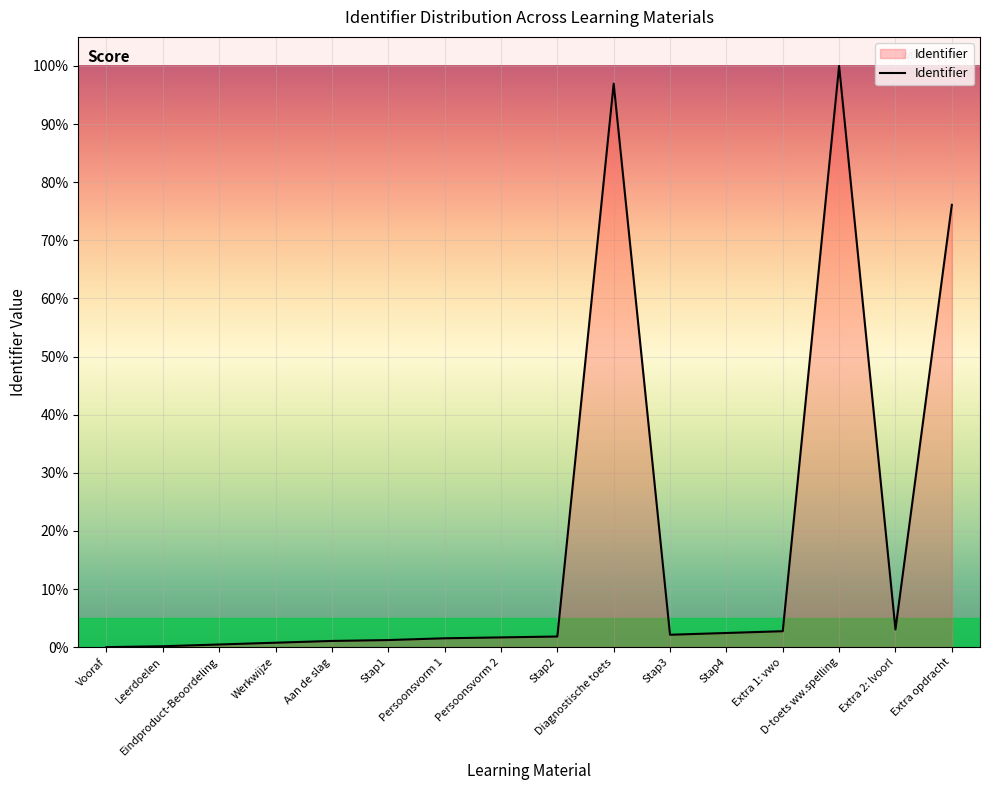

How many categories are shown in the chart?

16